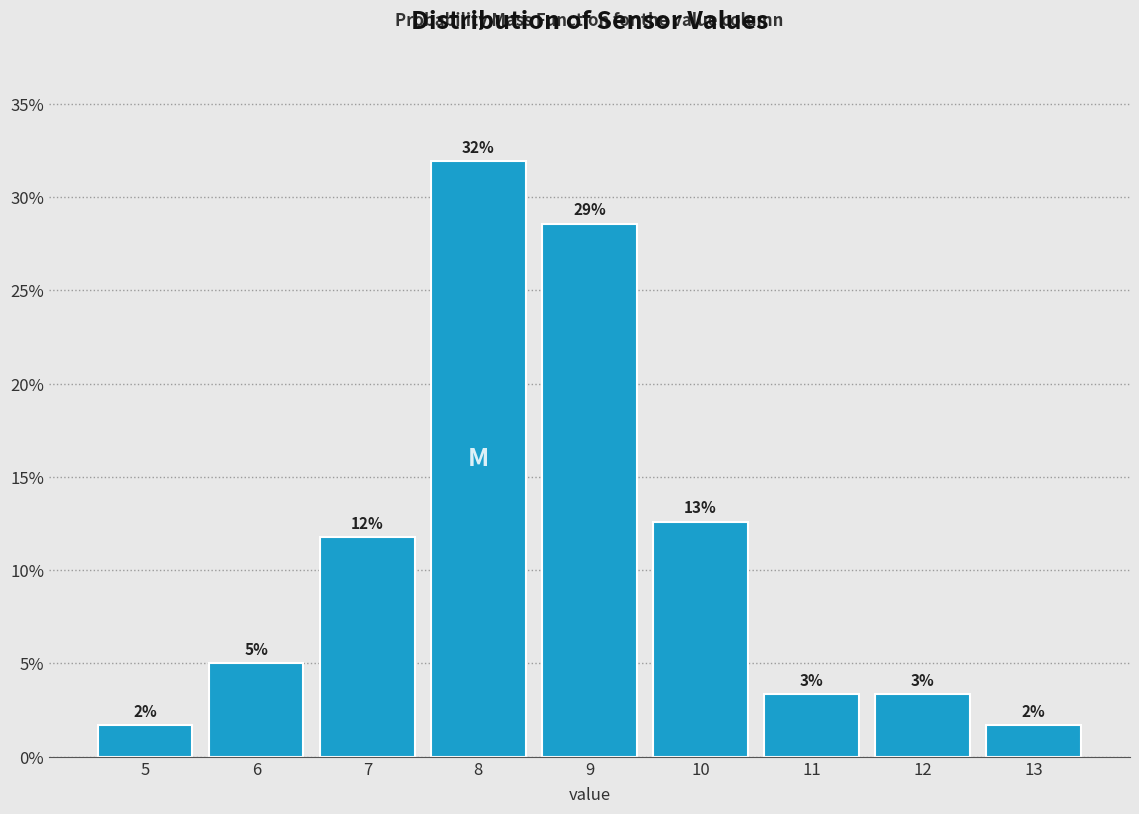

Does the chart contain any negative values?

No